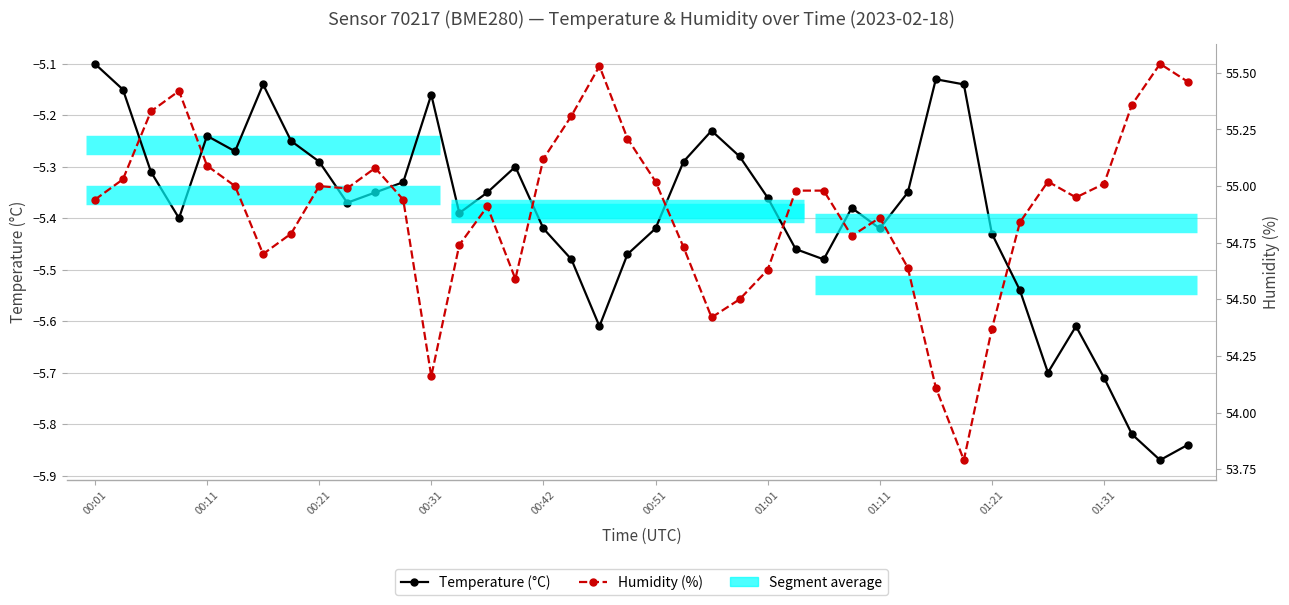

Does the chart display data point markers on the line(s)?

Yes